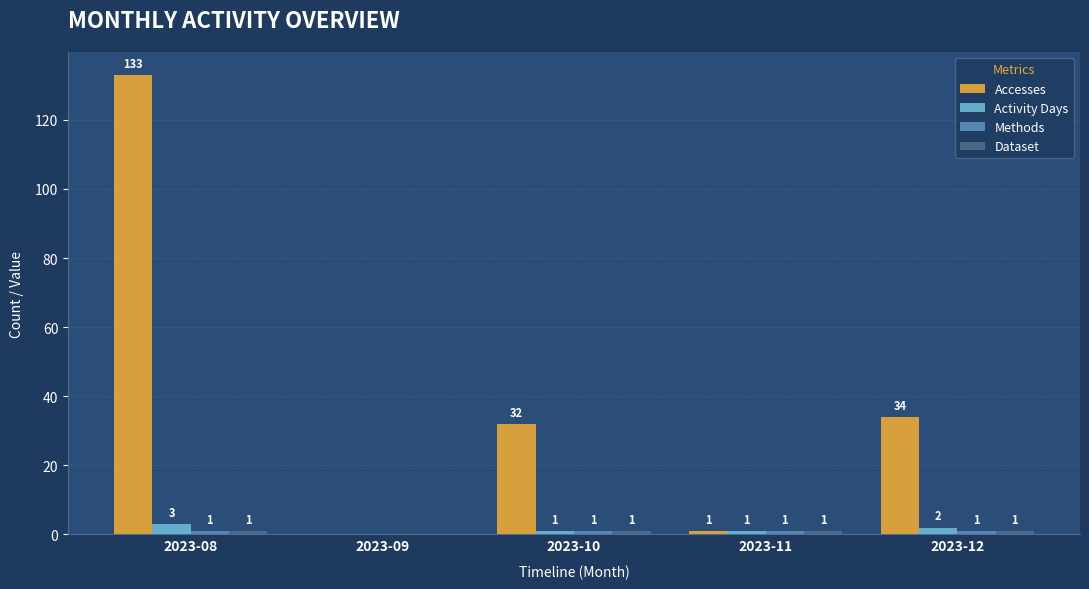

Which series has the largest total across all categories?

Accesses